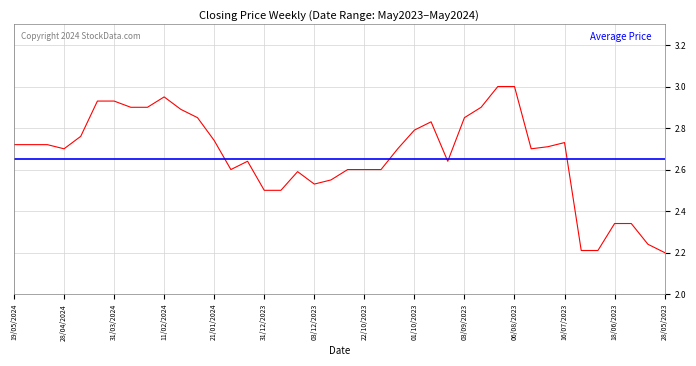

What is the value of the 32nd point from the left?

2.7